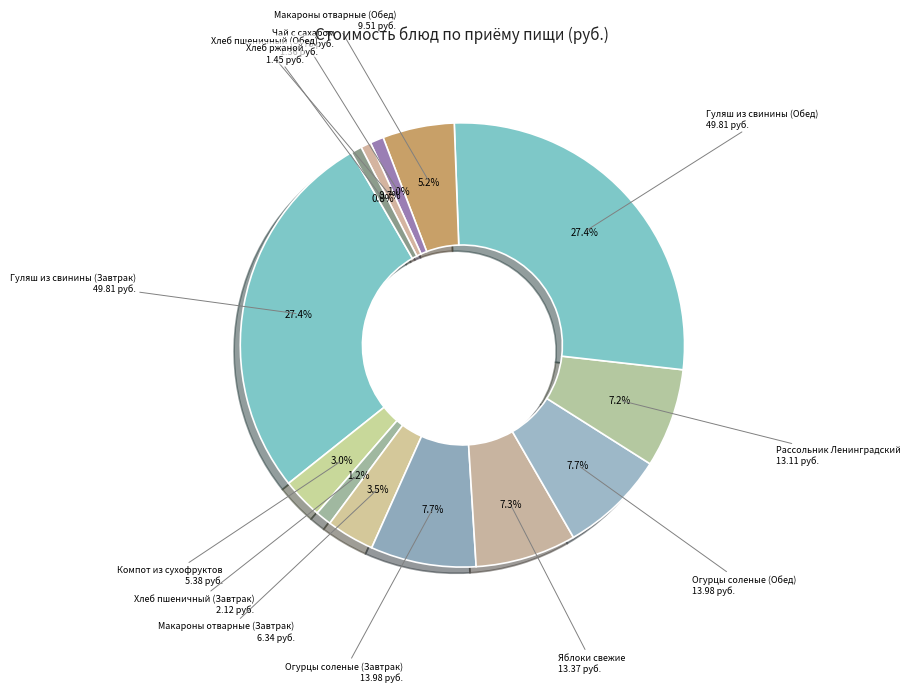

Approximately how many times larger is the value at Гуляш из свинины (Завтрак) compared to Рассольник Ленинградский?

3.8